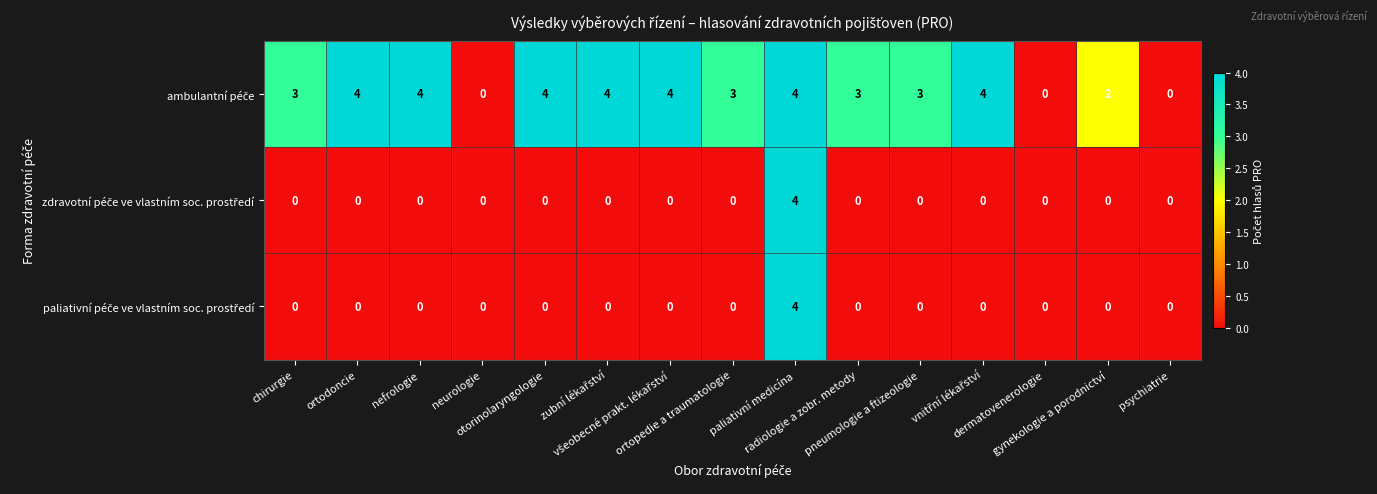

How many categories are shown in the chart?

15